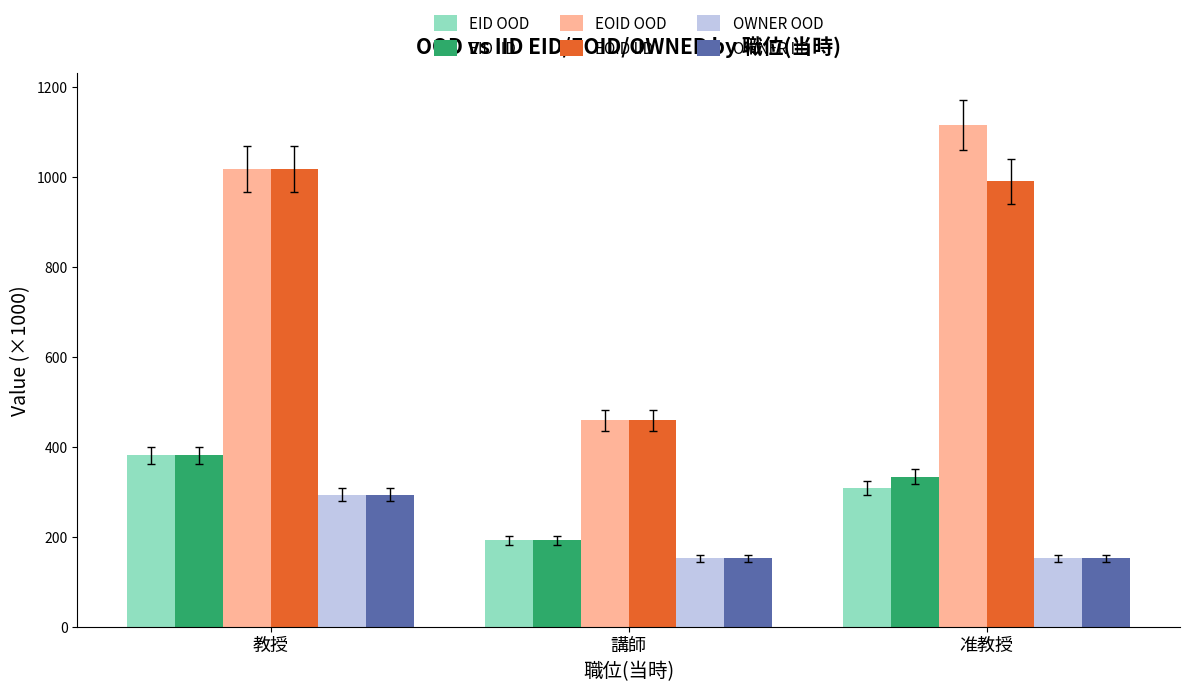

What are all the series names shown in the legend?

EID OOD, EID IID, EOID OOD, EOID IID, OWNER OOD, OWNER IID